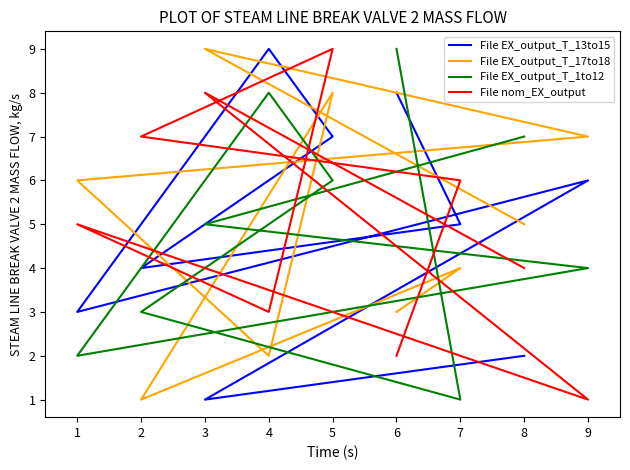

What is the average value of the File nom_EX_output series?

5